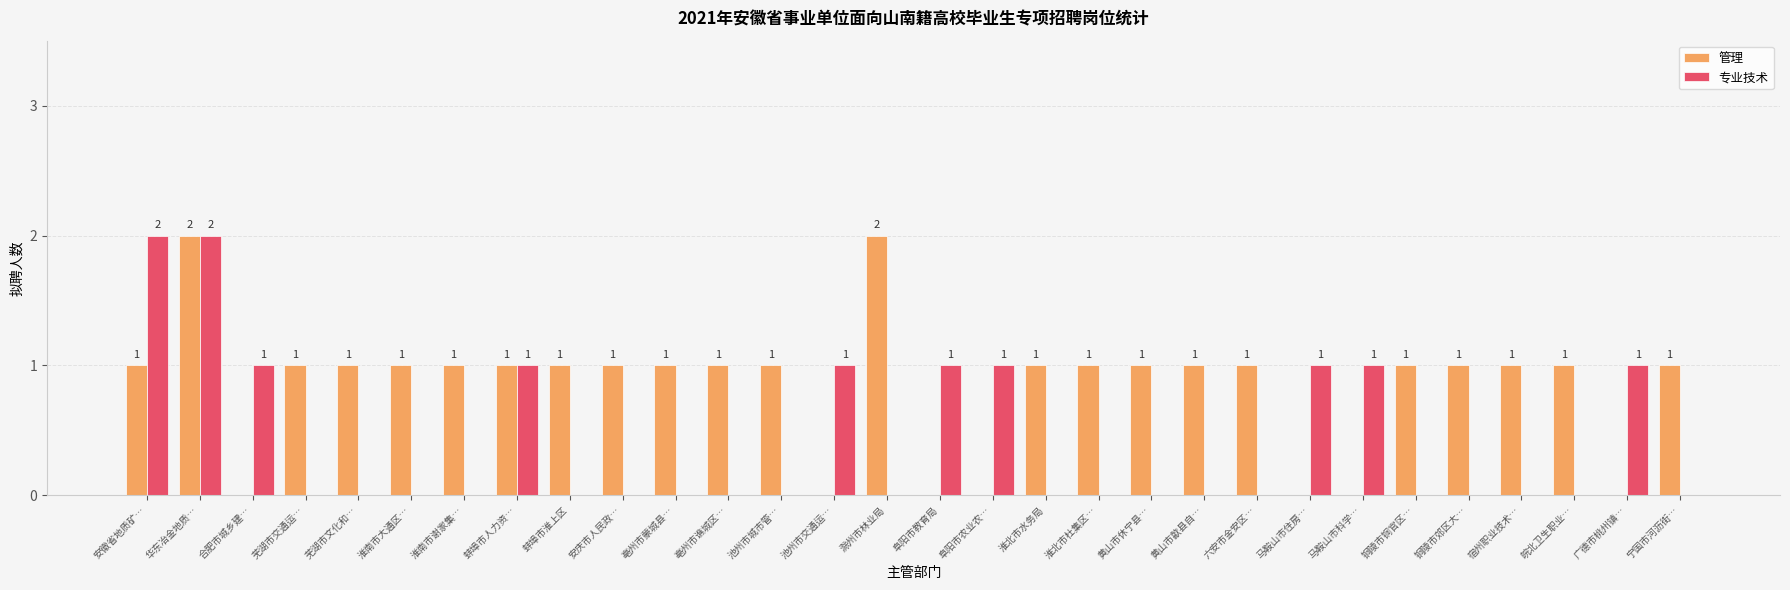

Which series has the largest total across all categories?

管理